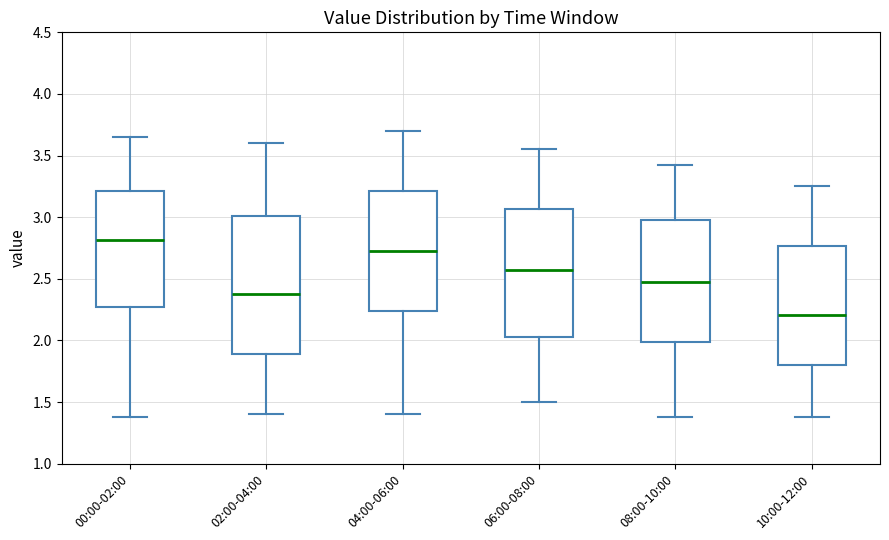

Reading left to right, read every box against the y-axis: the position of its median line, the range the box covers, and the ends of its whiskers. The values are not printed on the chart, so give them approximately, as read against the axis.

00:00-02:00: median 2.80, box 2.30 to 3.20, whiskers 1.40 to 3.65
02:00-04:00: median 2.40, box 1.90 to 3.00, whiskers 1.40 to 3.60
04:00-06:00: median 2.75, box 2.25 to 3.20, whiskers 1.40 to 3.70
06:00-08:00: median 2.60, box 2.05 to 3.05, whiskers 1.50 to 3.55
08:00-10:00: median 2.50, box 2.00 to 3.00, whiskers 1.40 to 3.40
10:00-12:00: median 2.20, box 1.80 to 2.75, whiskers 1.40 to 3.25